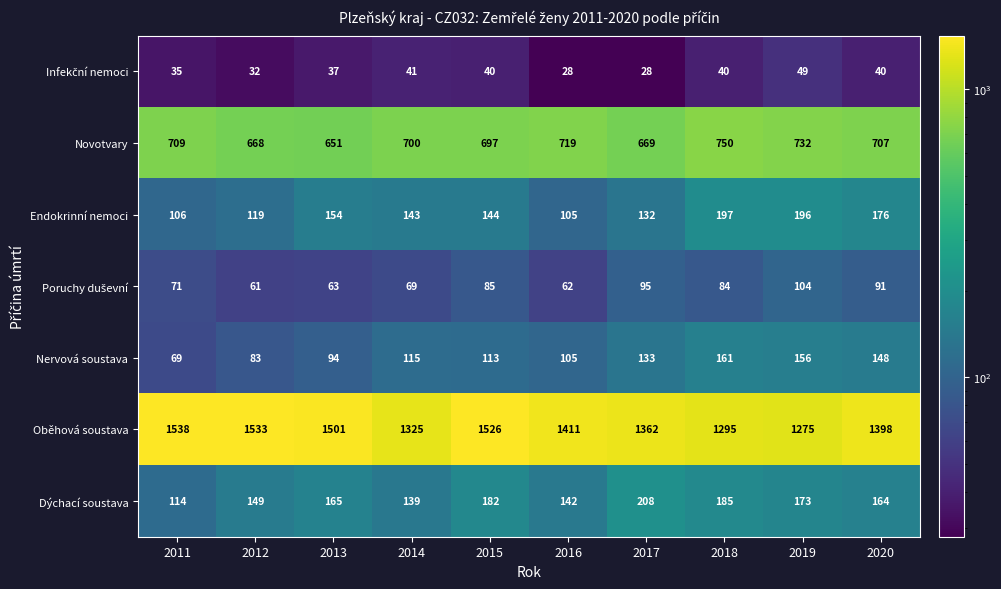

At how many categories does at least one series exceed 715?

10